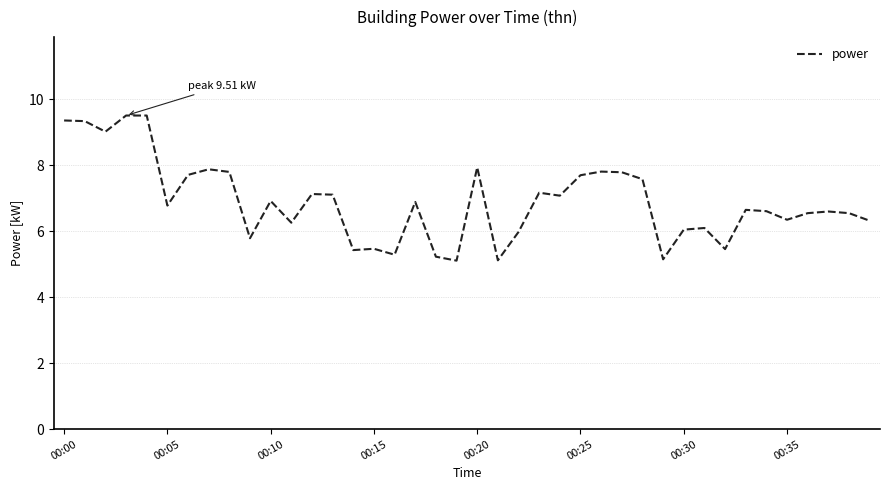

What is the greatest value displayed?

9.5